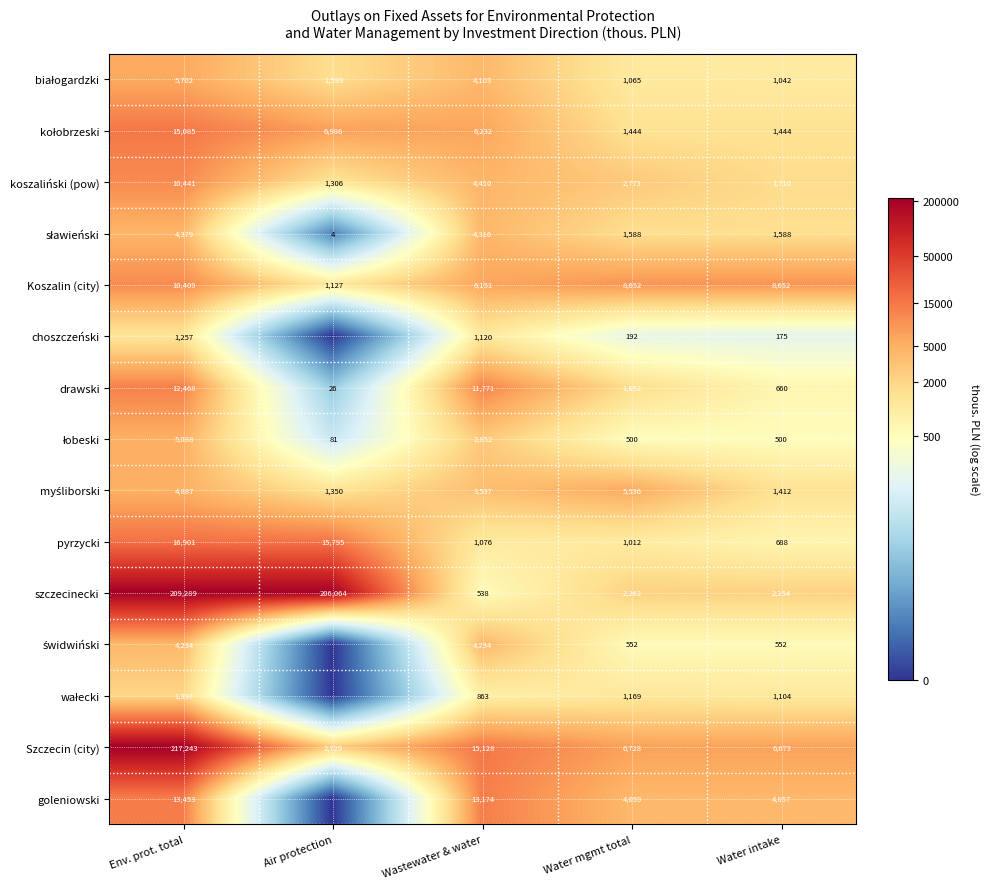

The value of szczecinecki at Air protection is 85590. True or false?

False